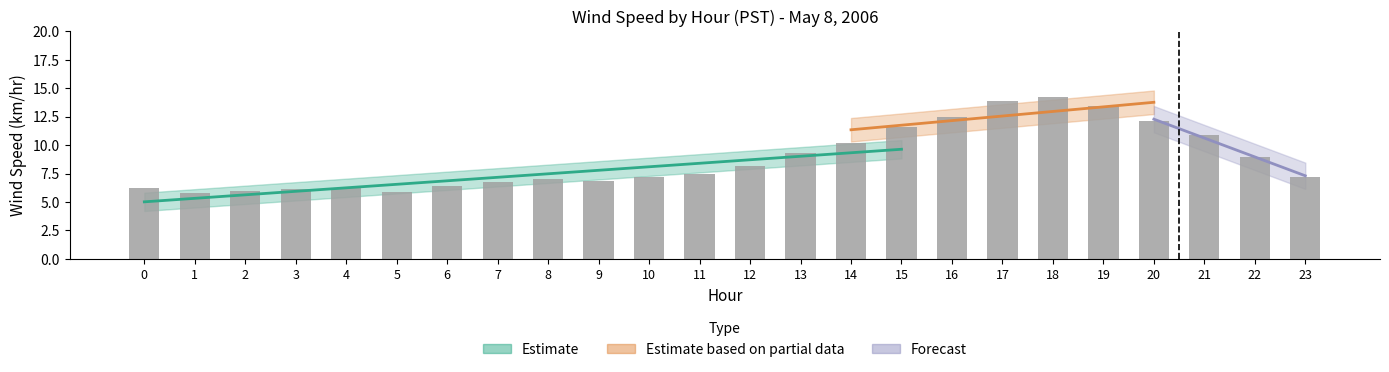

Approximately how many times larger is the value at 8 compared to 11?

0.9